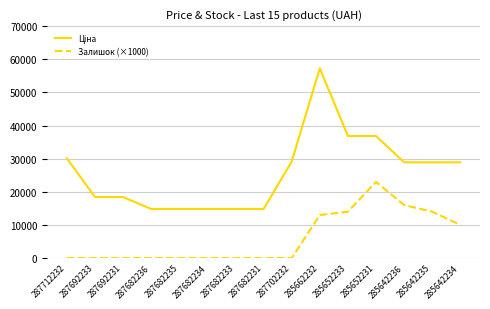

Count the number of data series in this chart.

2